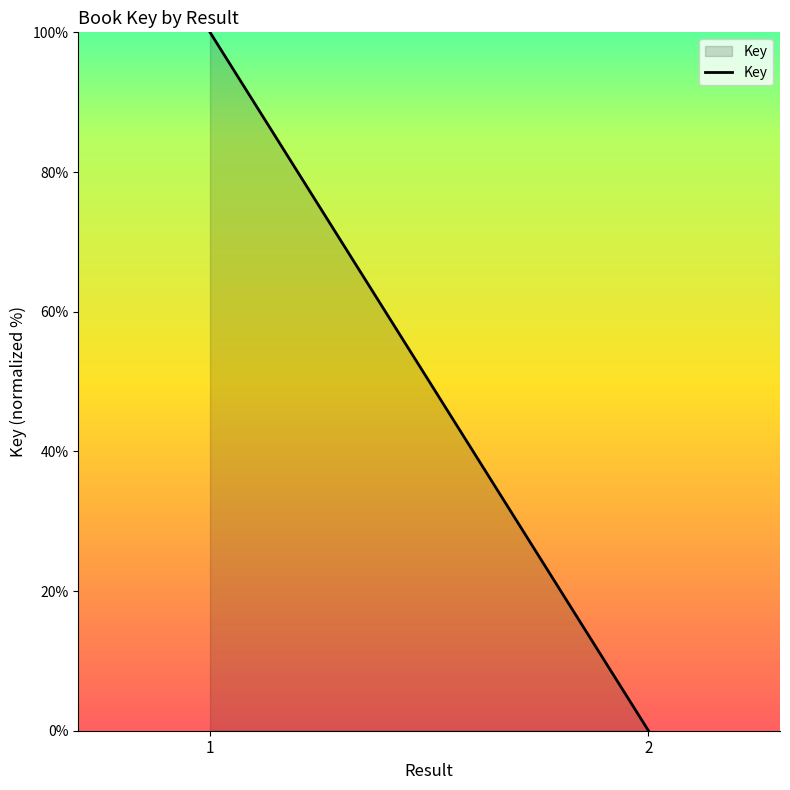

What is the change in value from 1 to 2?

-100